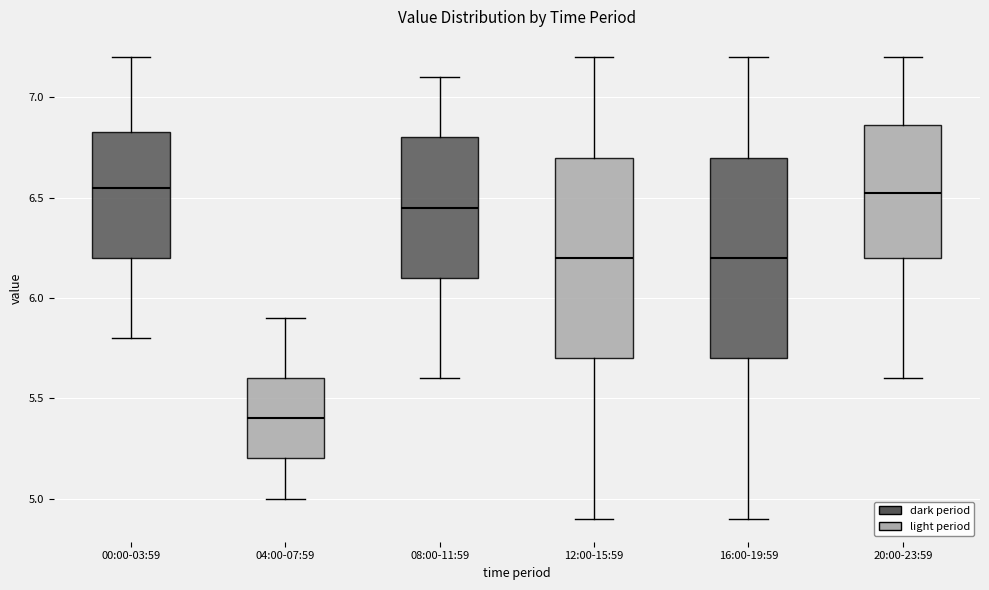

Where does the lower whisker of the box for 00:00-03:59 end on the y-axis? The values are not printed on the chart, so give them approximately, as read against the axis.

5.80